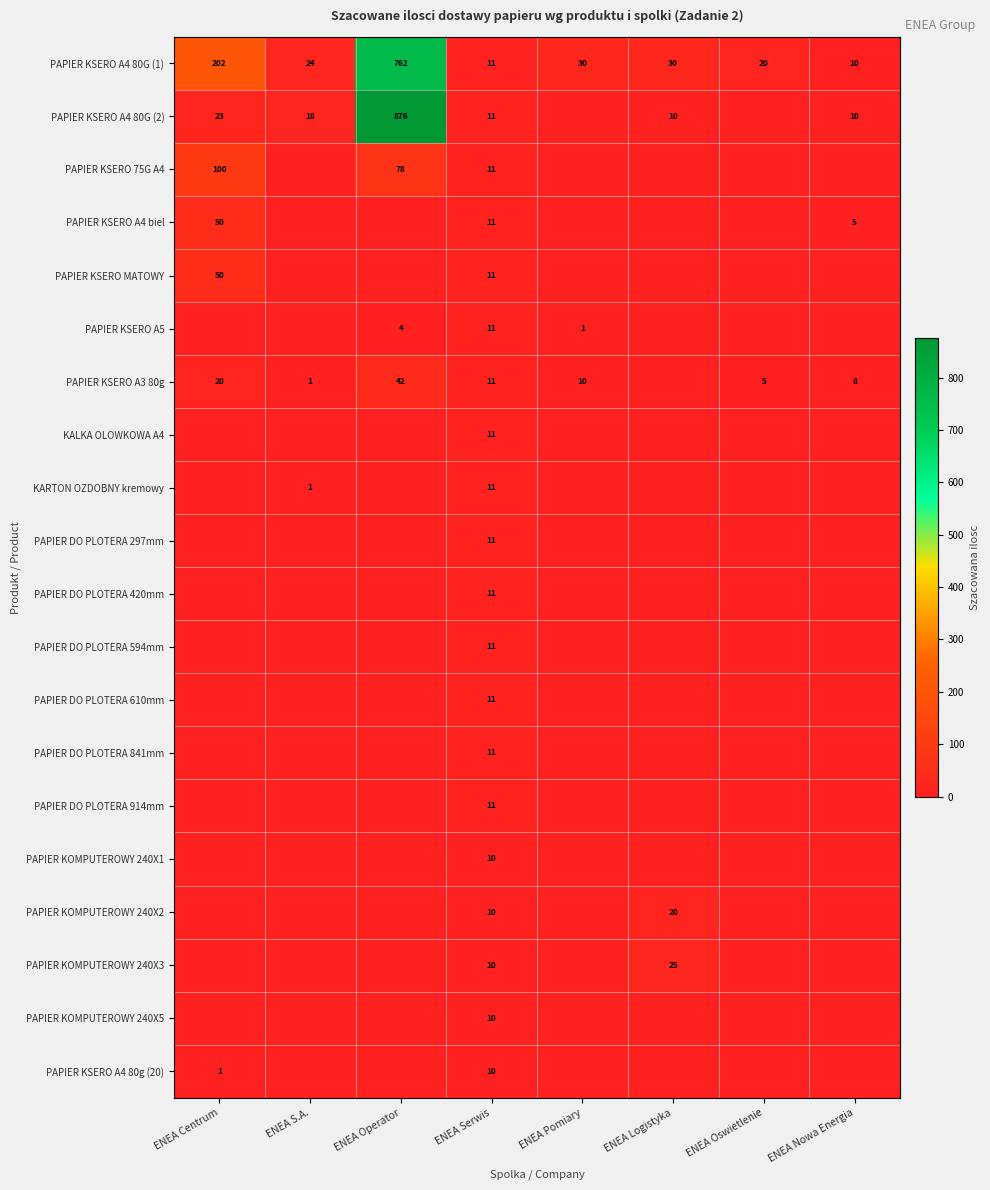

True or false: PAPIER KSERO A4 biel has a value of 14 at ENEA Centrum.

False